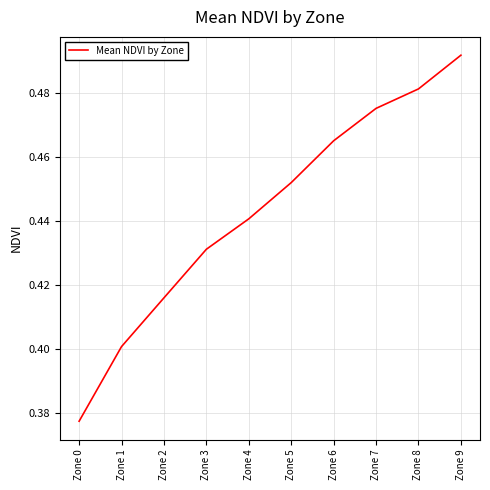

True or false: the data has more than 1 interior local peaks.

False